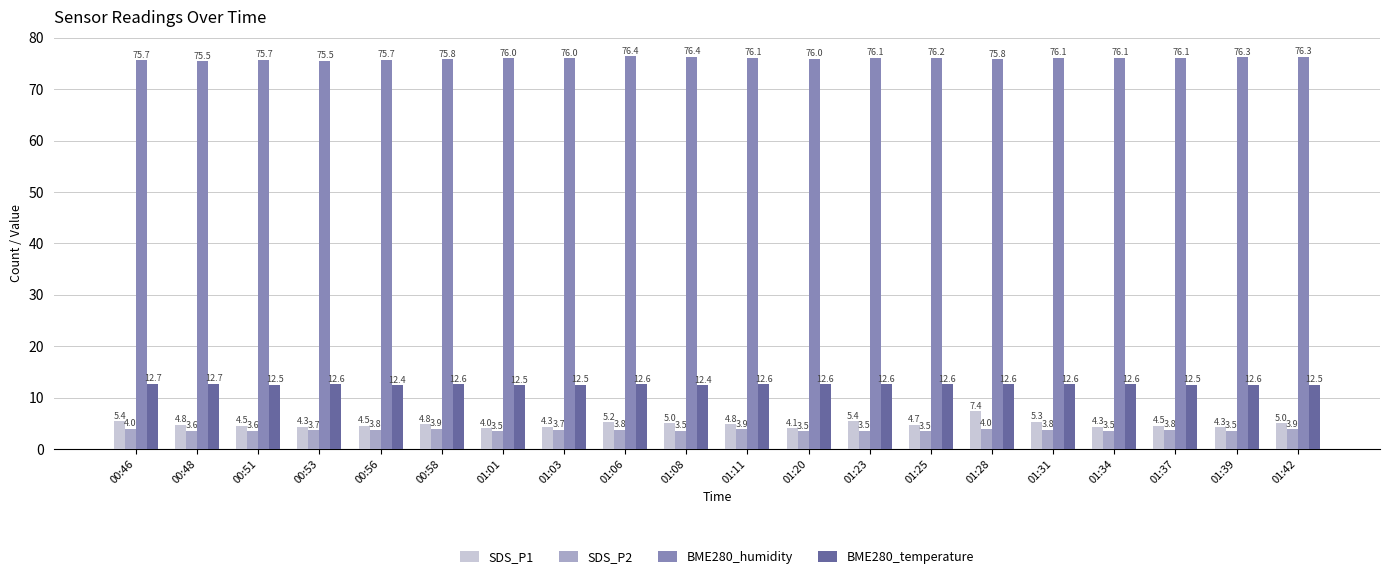

The value of SDS_P2 at 00:56 is 3.8. True or false?

True